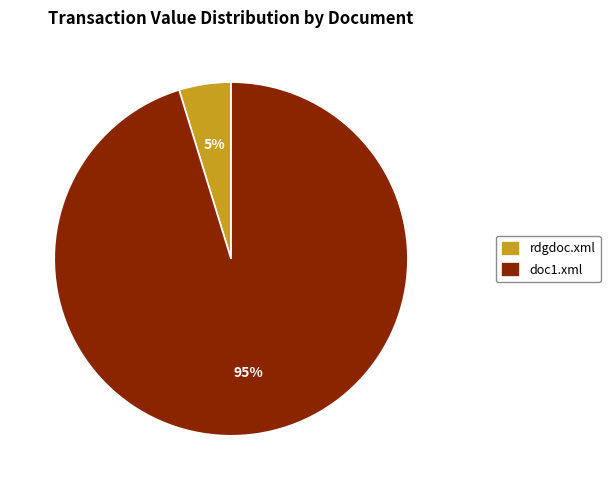

What is the largest slice in the pie chart?

doc1.xml